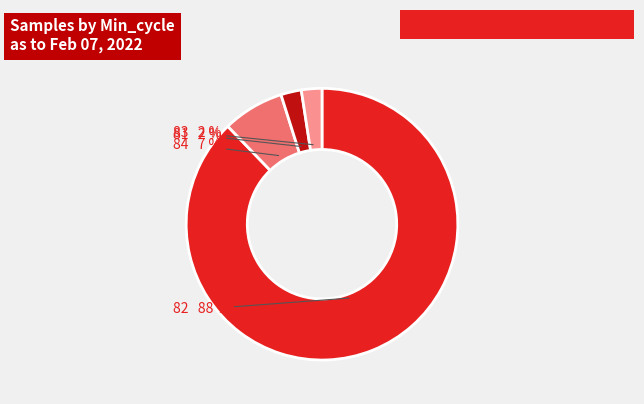

Which has a higher value, 84 or 83?

84